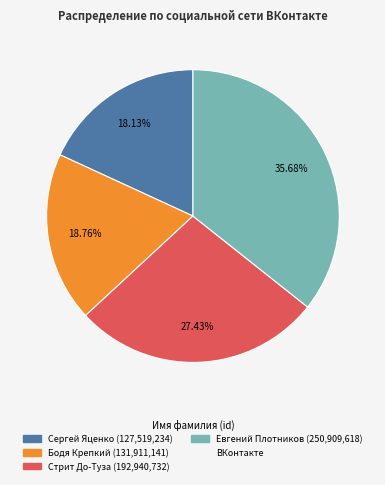

Is there a majority slice in this chart?

No